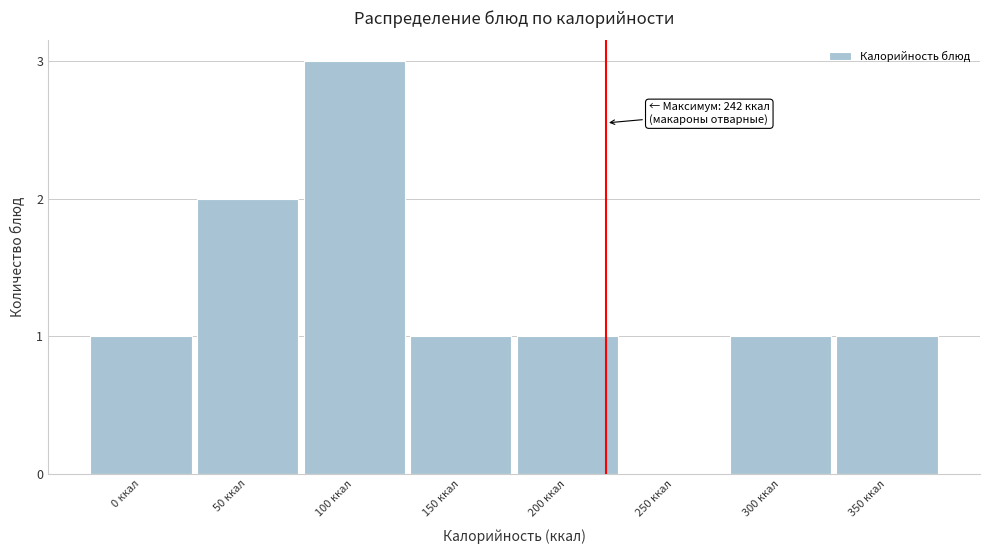

Reading left to right, list all the values displayed in this chart.

0 ккал=1	50 ккал=2	100 ккал=3	150 ккал=1	200 ккал=1	250 ккал=0	300 ккал=1	350 ккал=1